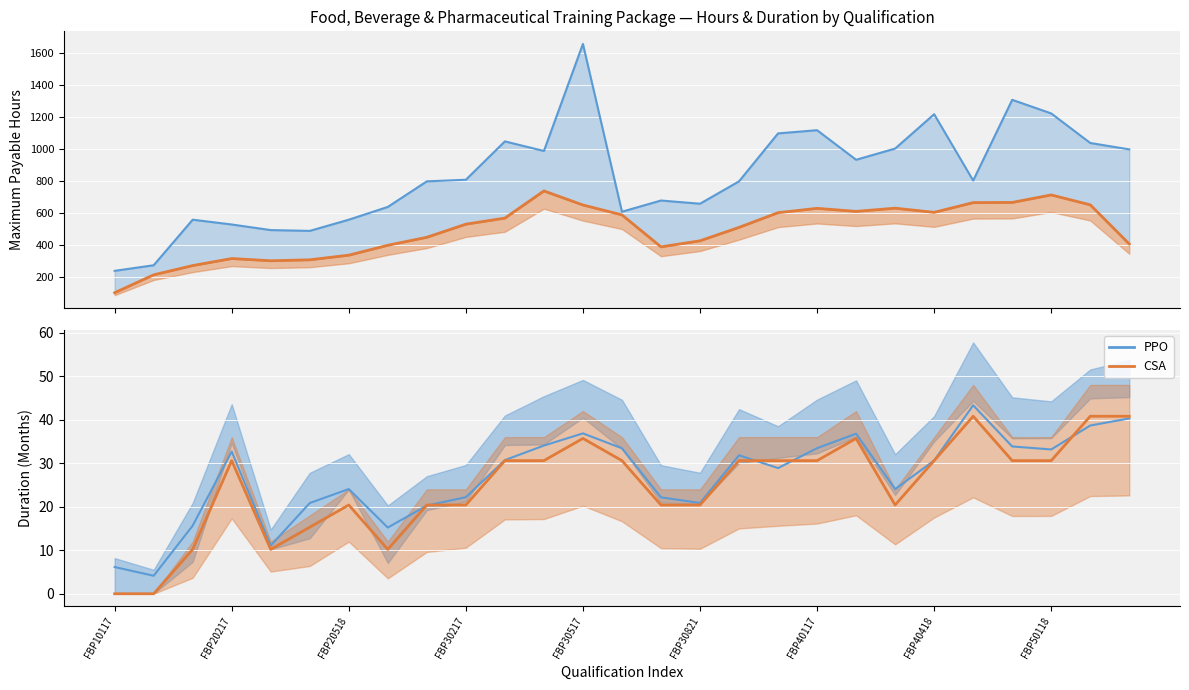

Which series has the largest range (max minus min)?

Maximum Payable Hours